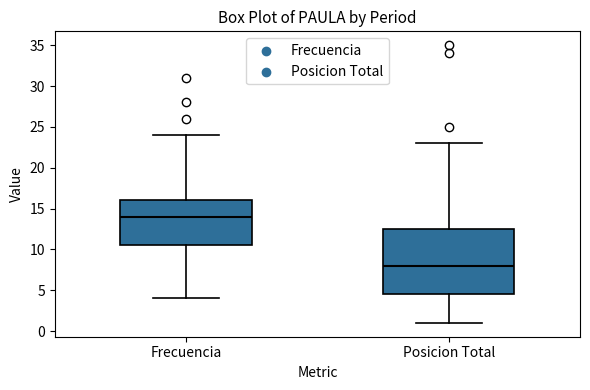

Where is the lower edge of the box for Frecuencia on the y-axis? The values are not printed on the chart, so give them approximately, as read against the axis.

10.5